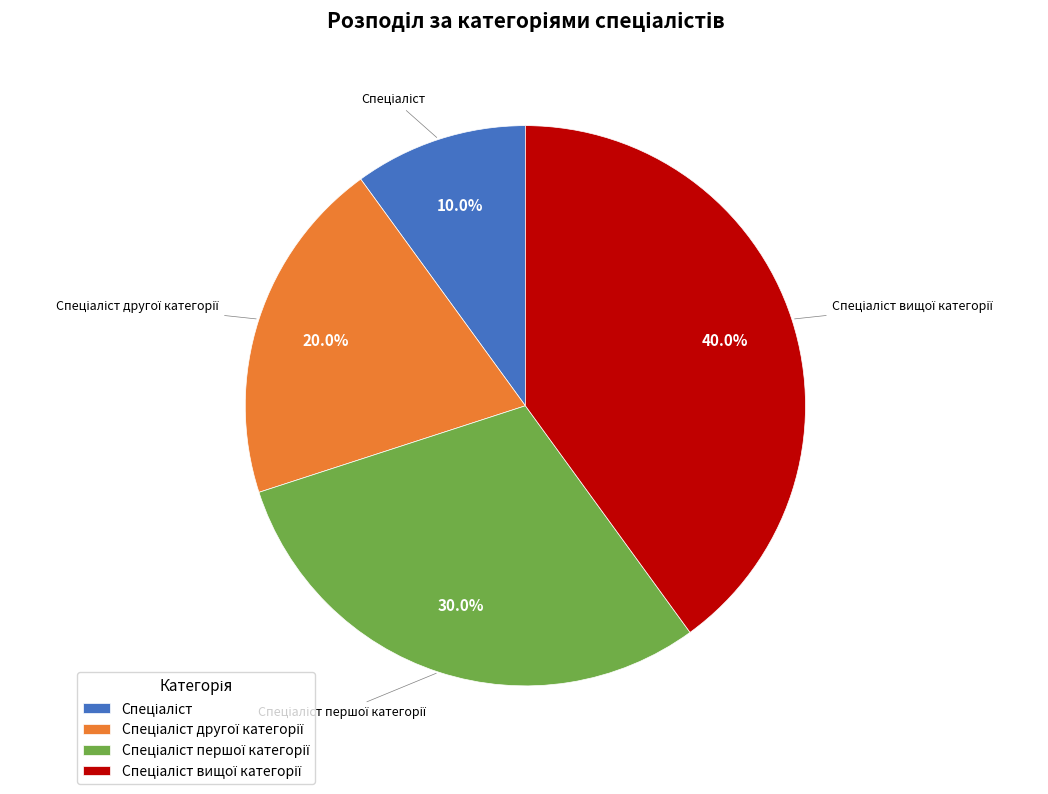

Does any single category account for the majority?

No